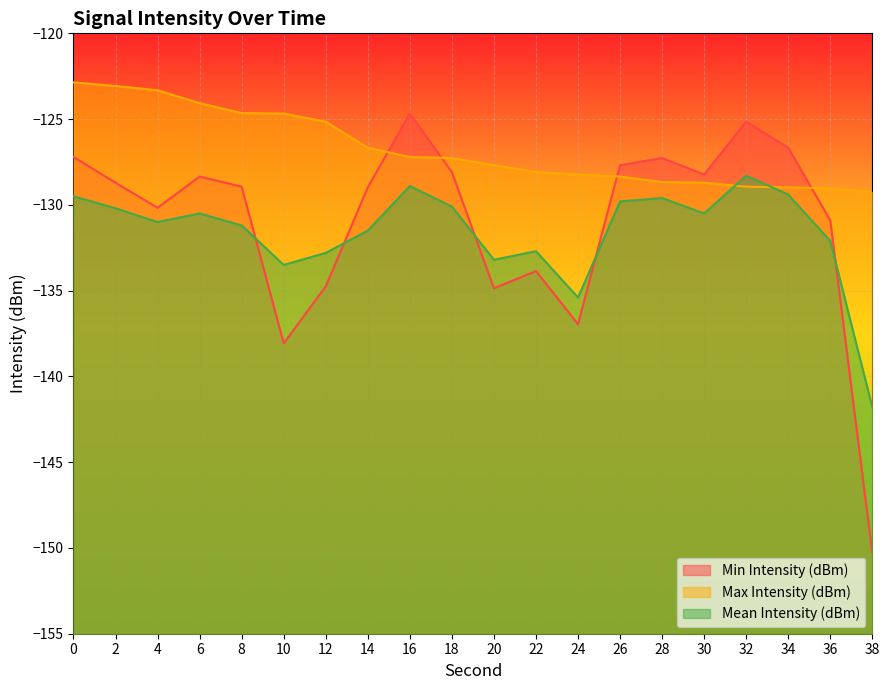

At which label does Min Intensity (dBm) reach its minimum?

38